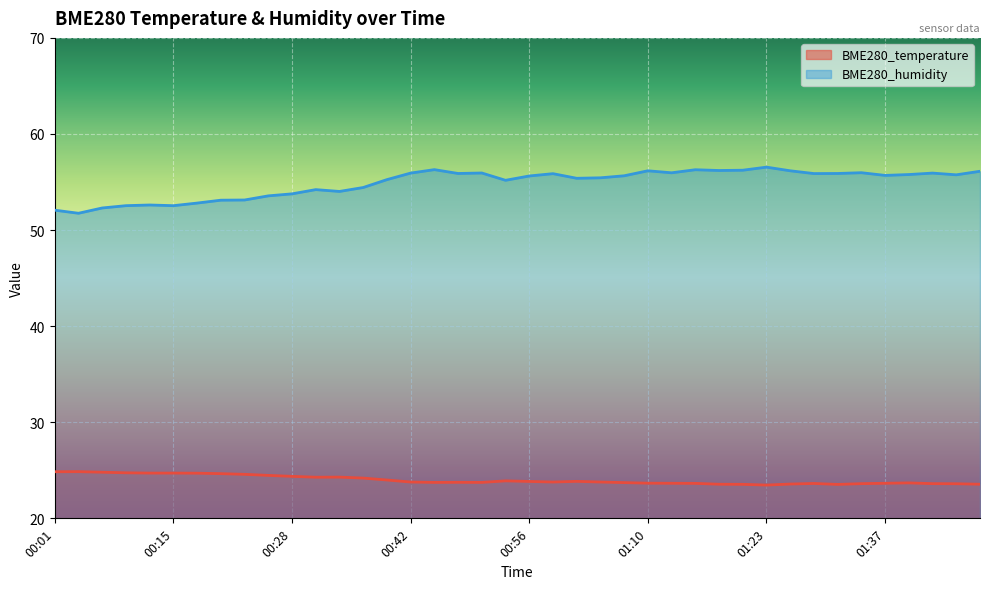

True or false: BME280_humidity and BME280_temperature intersect in this chart.

False